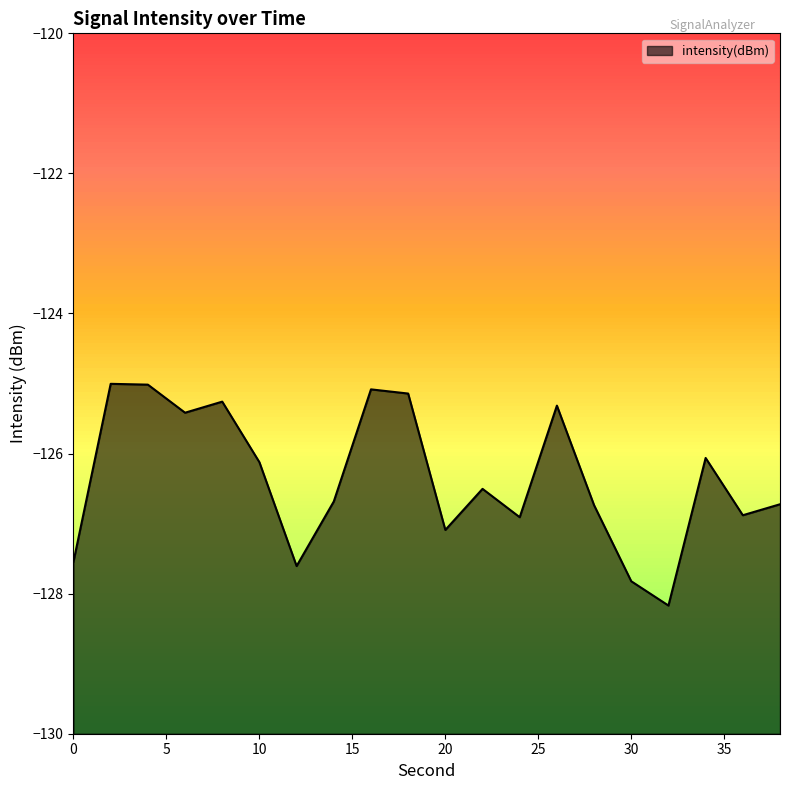

What is the average value?

-126.4